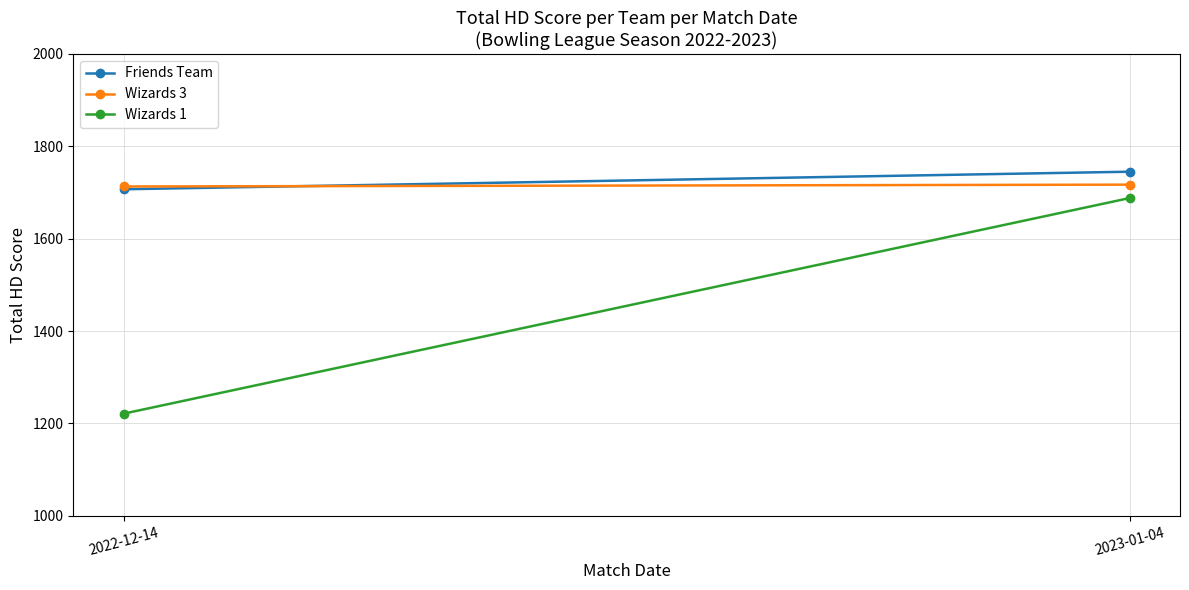

What is the sum of the Friends Team values at 2022-12-14 and 2023-01-04?

3452